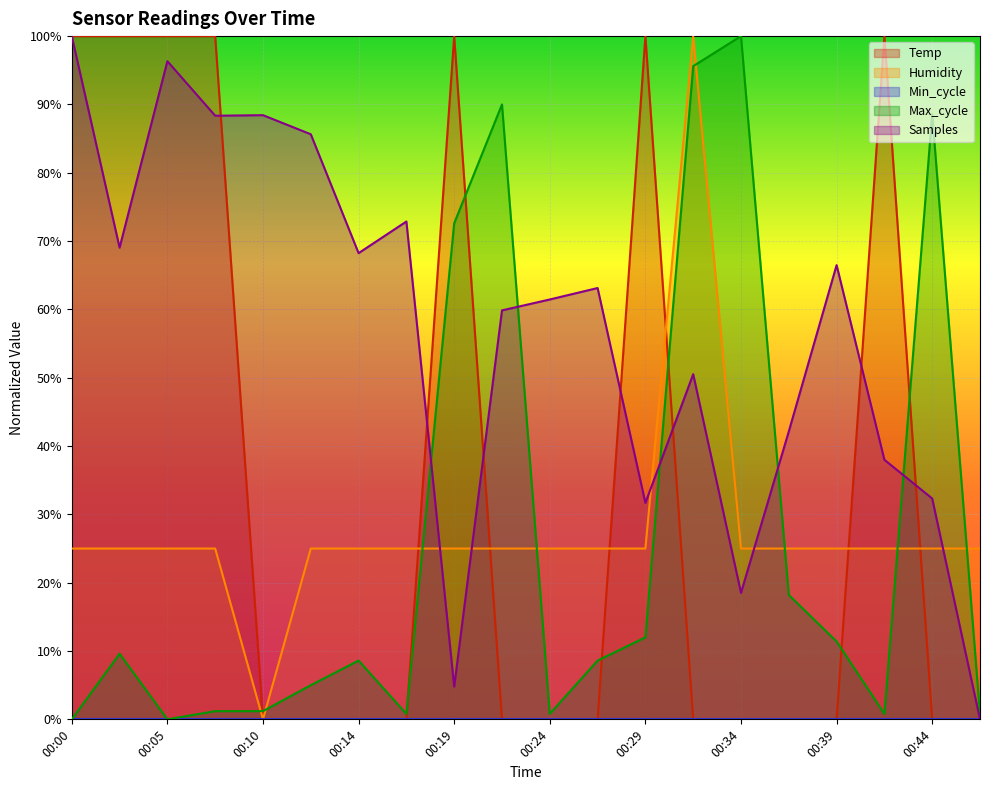

How many times do Samples and Humidity cross each other?

5